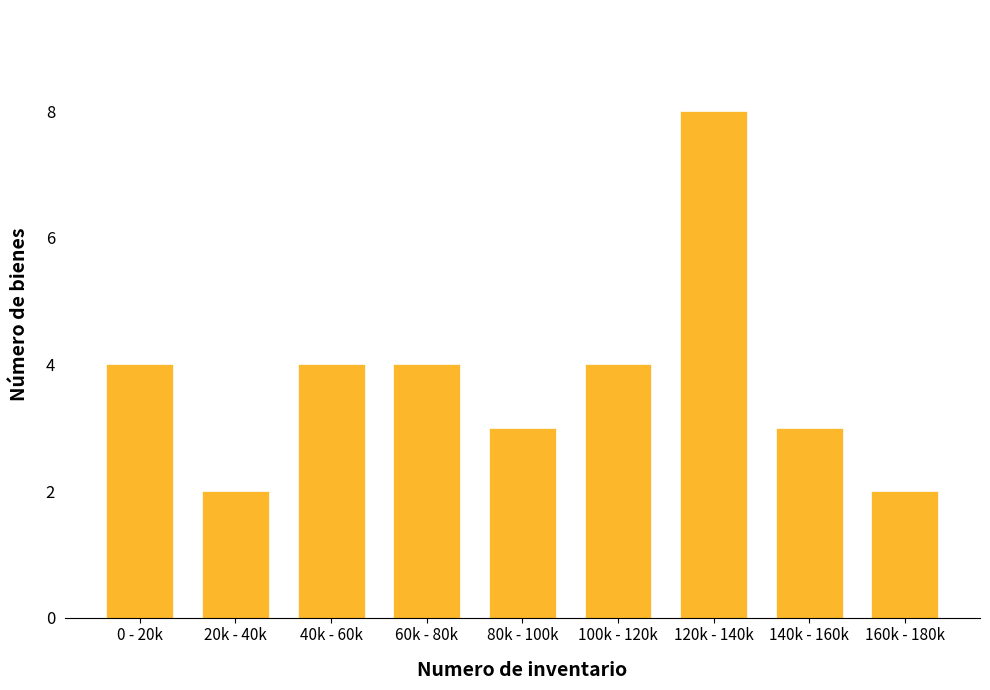

Reading right to left, transcribe all the data shown in this chart.

160k - 180k=2	140k - 160k=3	120k - 140k=8	100k - 120k=4	80k - 100k=3	60k - 80k=4	40k - 60k=4	20k - 40k=2	0 - 20k=4